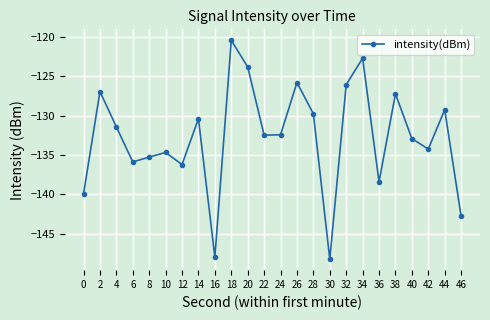

At which label does the data first exceed -132?

2